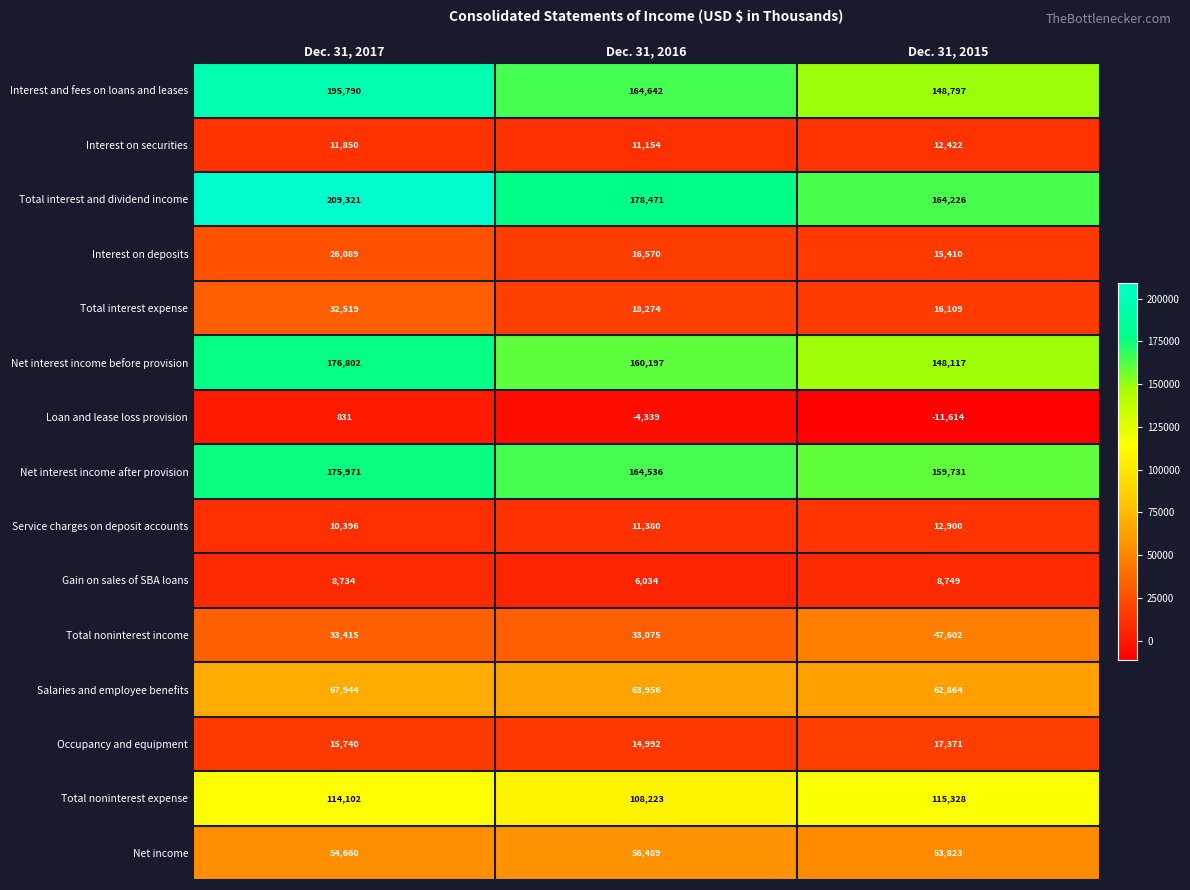

Between Dec. 31, 2016 and Dec. 31, 2015, which series saw the biggest shift?

Interest and fees on loans and leases